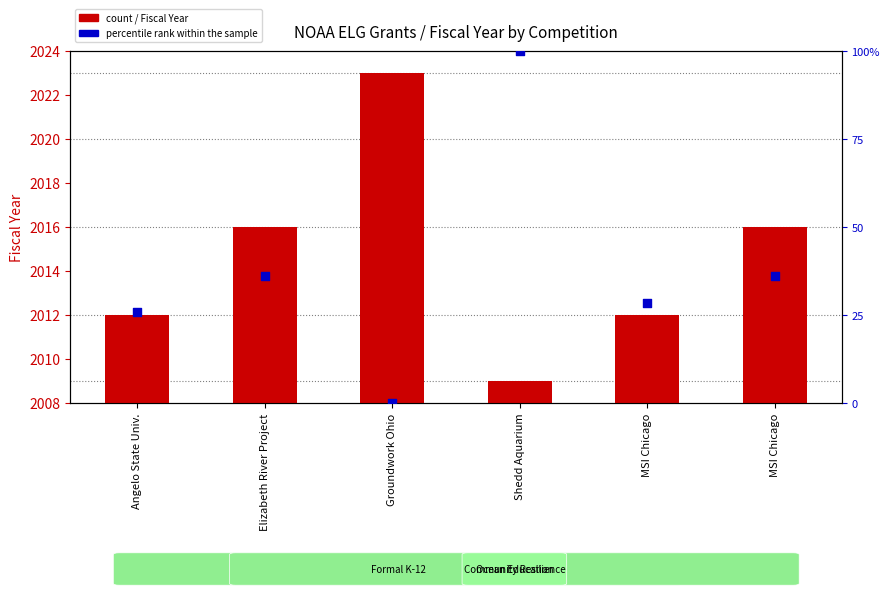

Which series reaches the maximum Y coordinate?

Fiscal Year